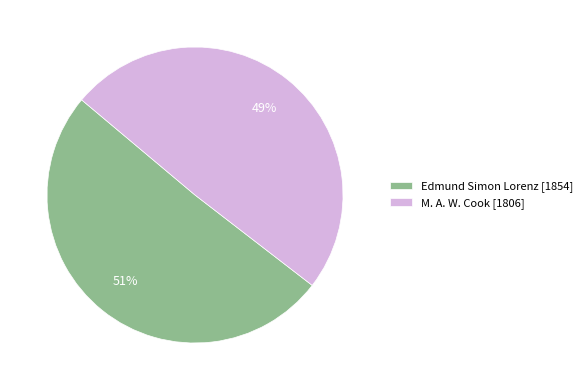

Between Edmund Simon Lorenz [1854] and M. A. W. Cook [1806], which is larger?

Edmund Simon Lorenz [1854]